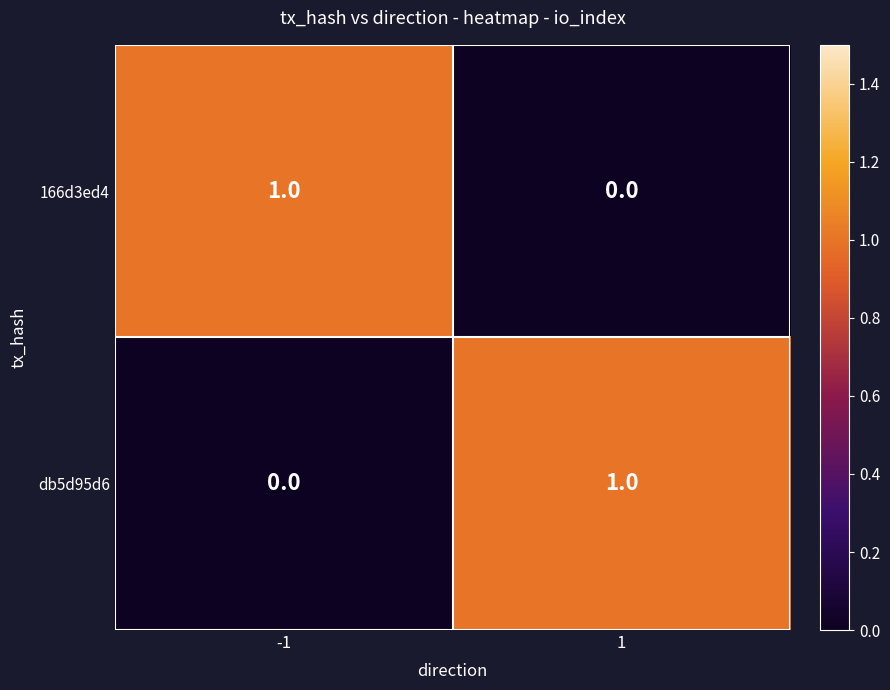

Is the value of db5d95d6 at -1 greater than the value of 166d3ed4 at -1?

No